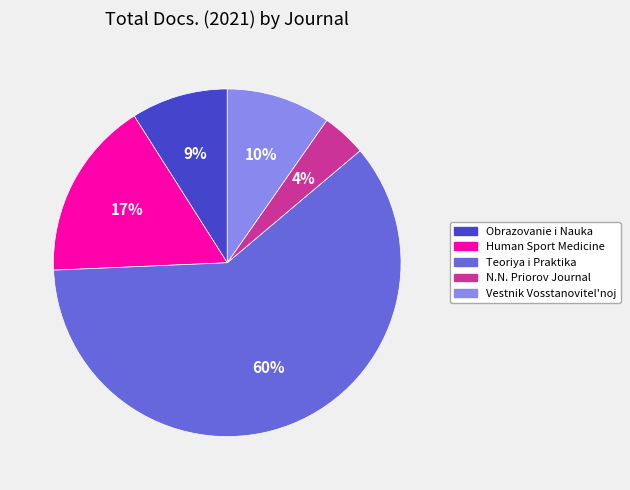

What percentage is the N.N. Priorov Journal slice, to the nearest percent?

4%